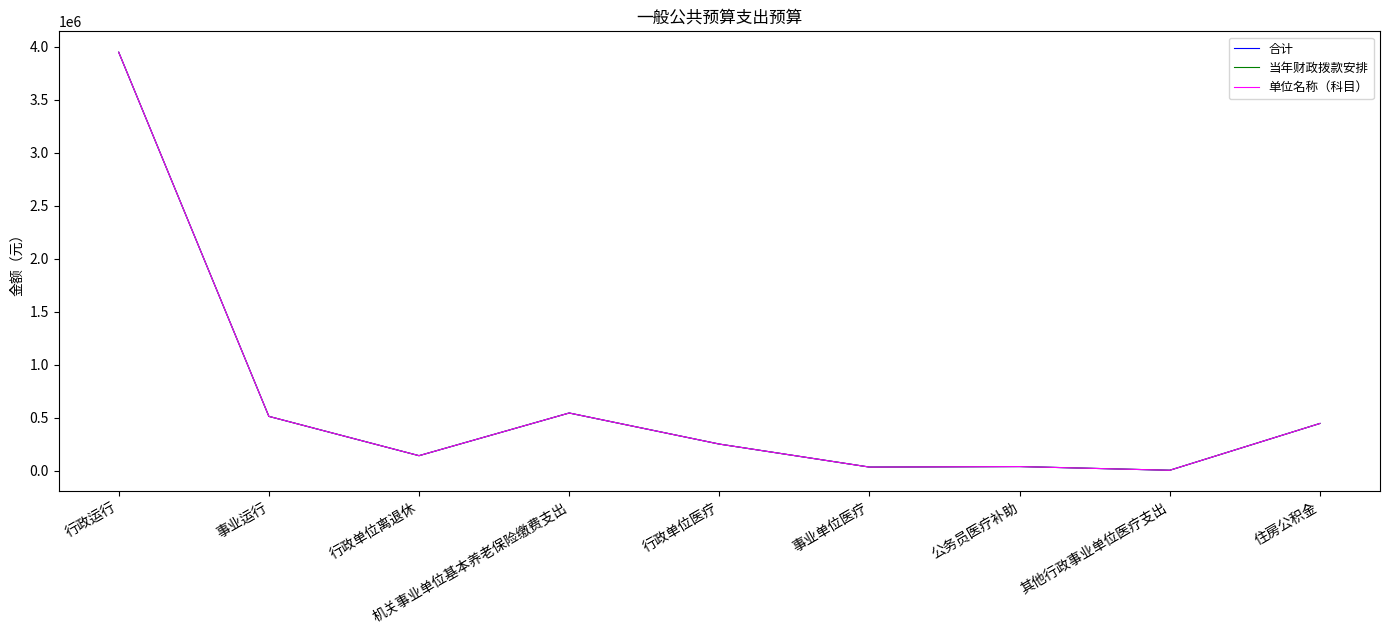

Is this an area chart (filled region under the line)?

No